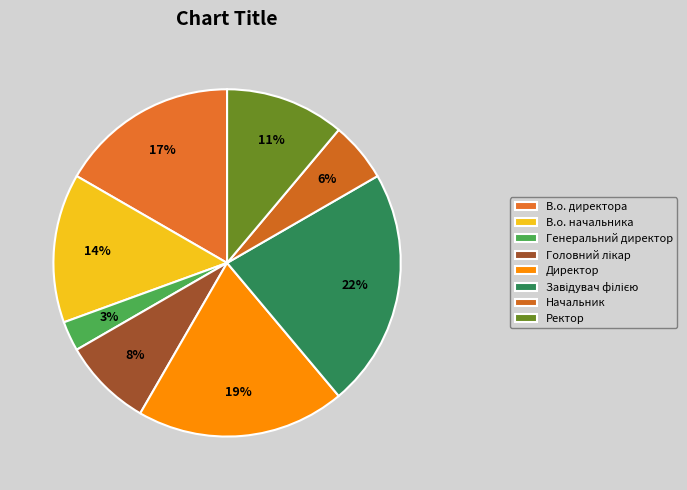

What is the largest slice in the pie chart?

Завідувач філією